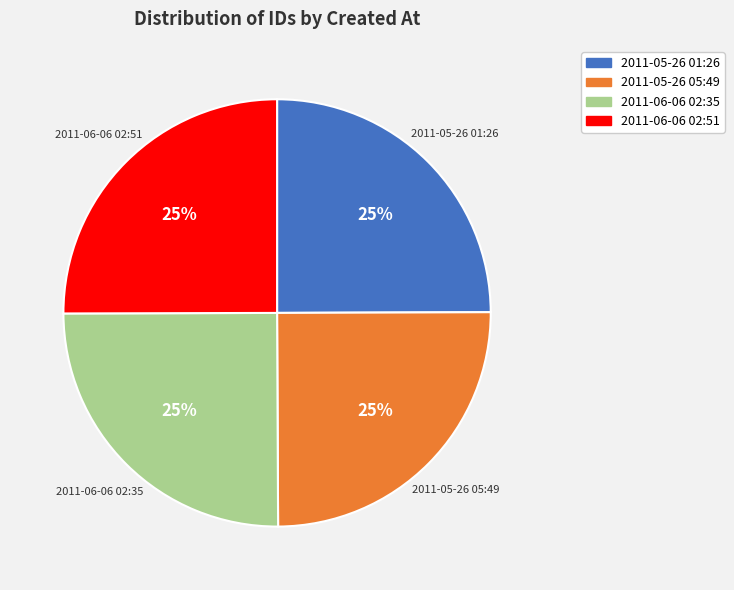

The 2011-05-26 05:49 slice represents 40% of the pie. True or false?

False